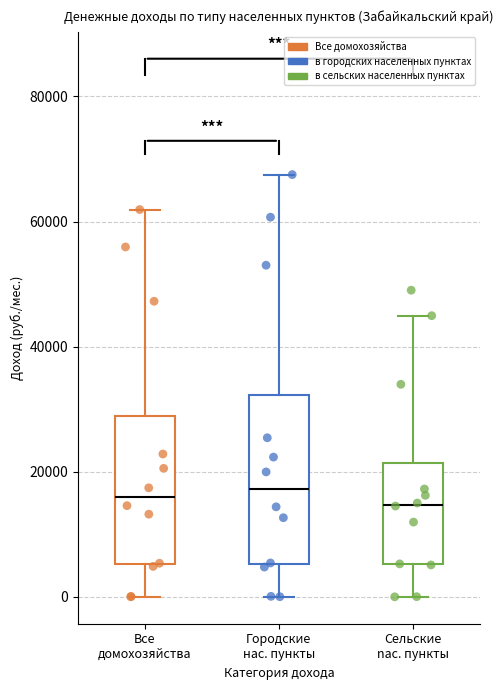

Reading left to right, transcribe this box plot: for each box, give where its median line is, the range the box spans, and where its two whiskers end, as read against the y-axis. The values are not printed on the chart, so give them approximately, as read against the axis.

Все домохозяйства: median 16000, box 6000 to 28000, whiskers 0 to 62000
Городские нас. пункты: median 18000, box 6000 to 32000, whiskers 0 to 68000
Сельские nас. пункты: median 14000, box 6000 to 22000, whiskers 0 to 44000